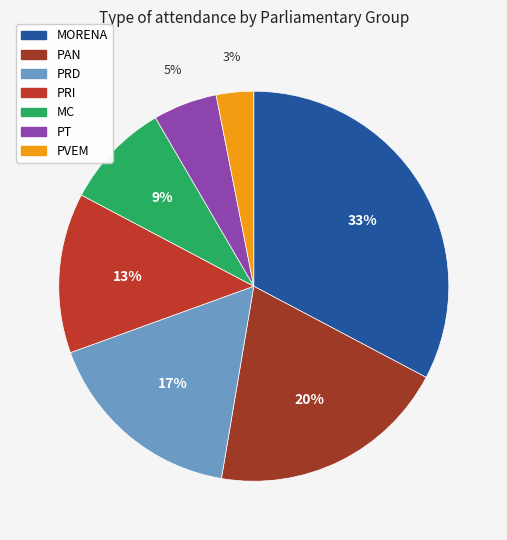

How many slices are in this pie chart?

7